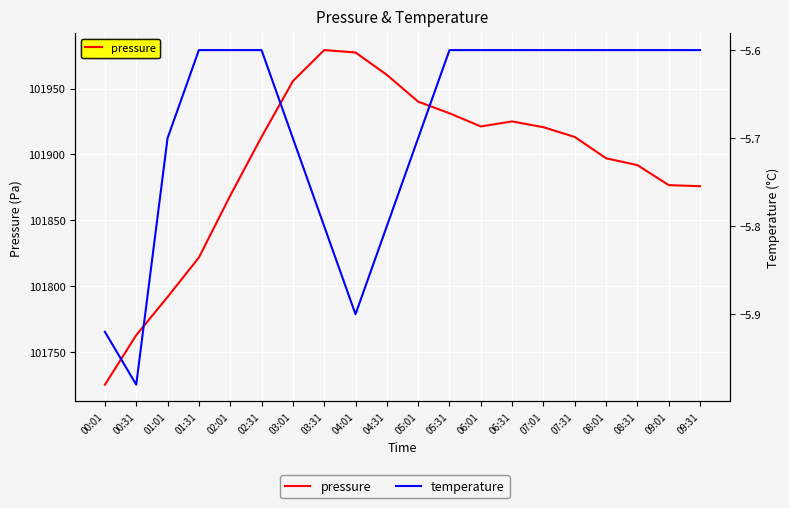

What is the smallest value displayed?

-6.0